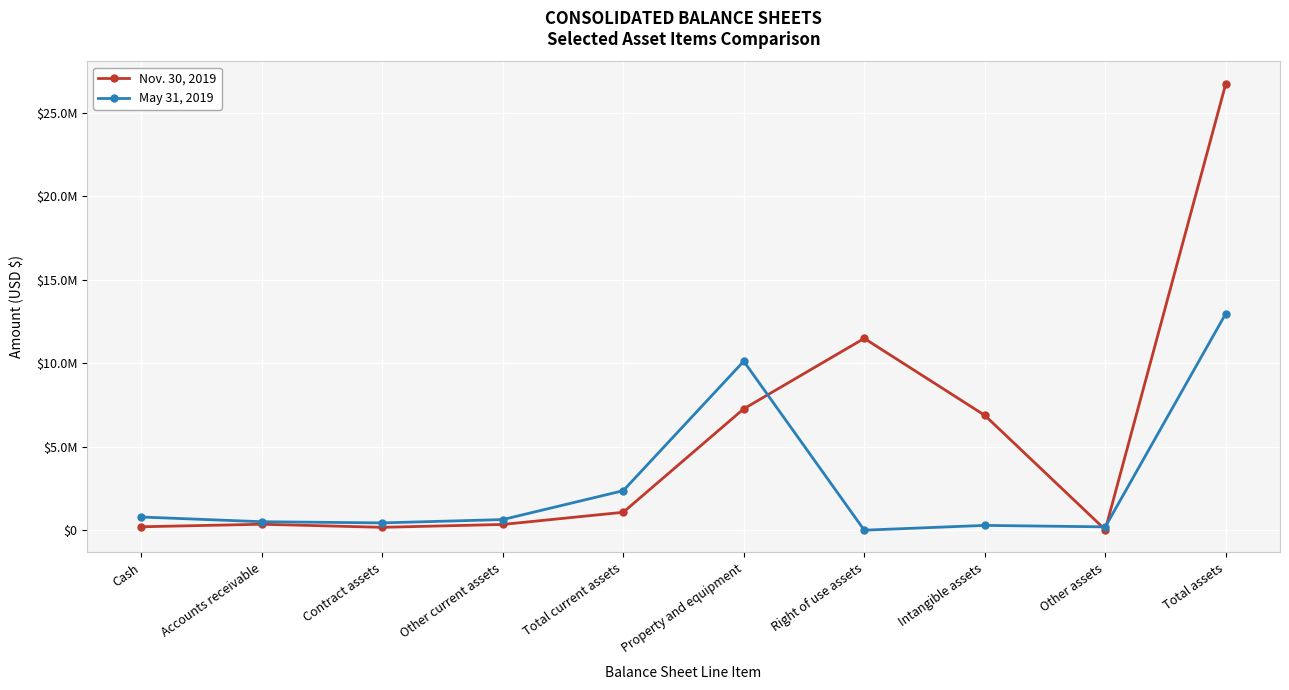

At how many categories does at least one series exceed 11073806?

2